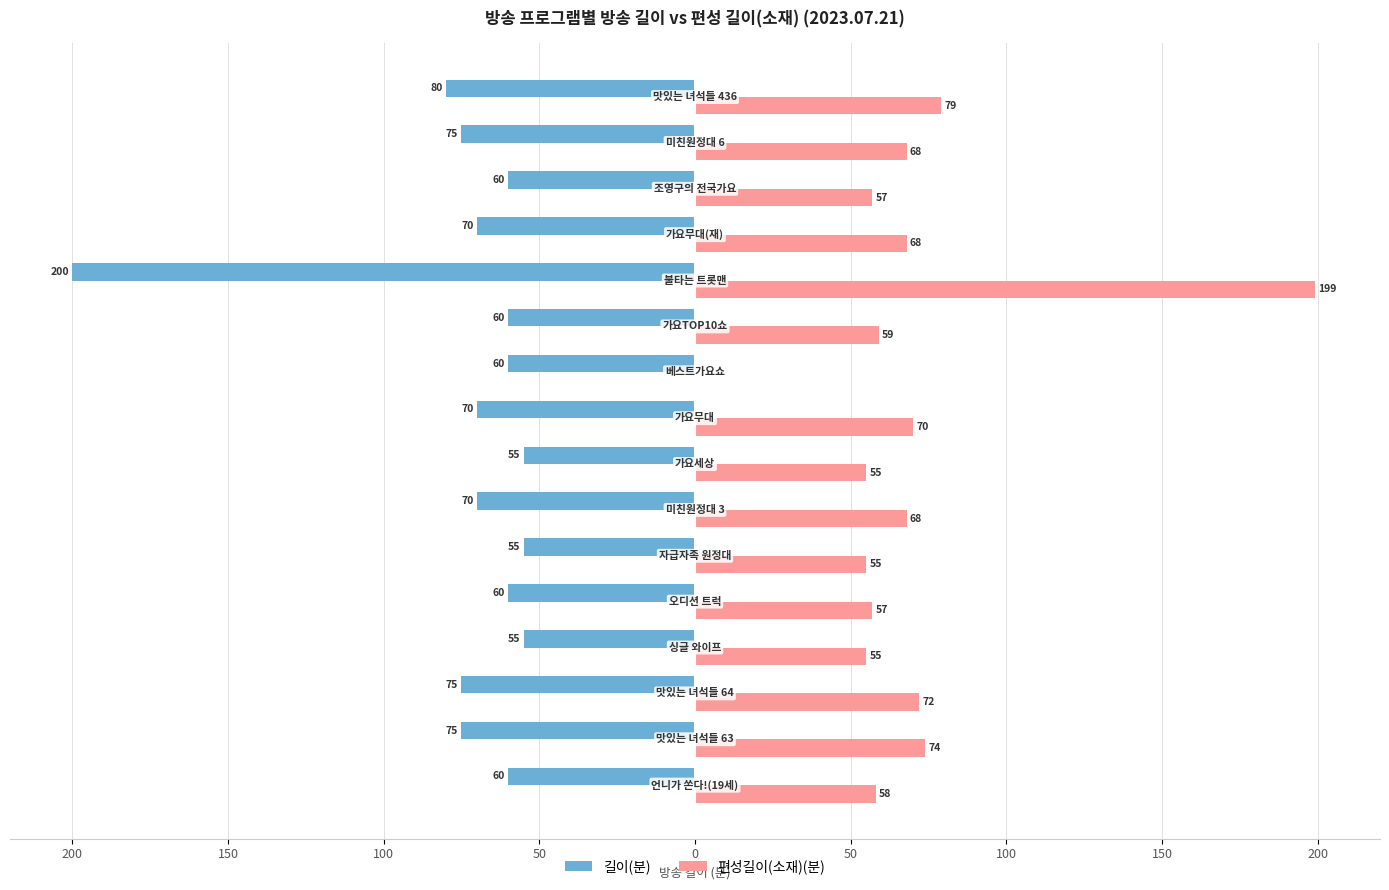

What are all the series names shown in the legend?

길이(분), 편성길이(소재)(분)